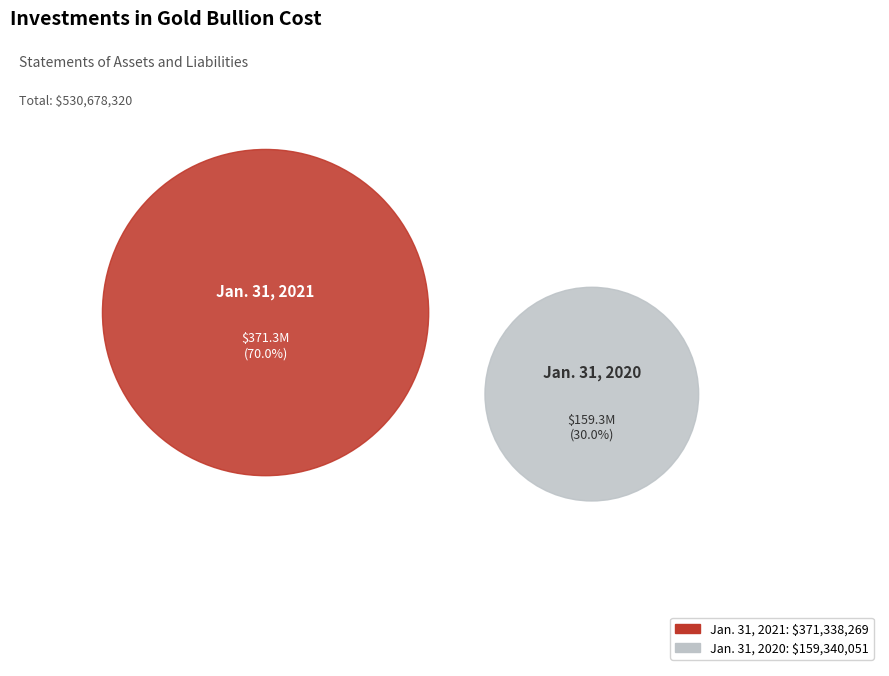

Count the number of slices in the pie.

2